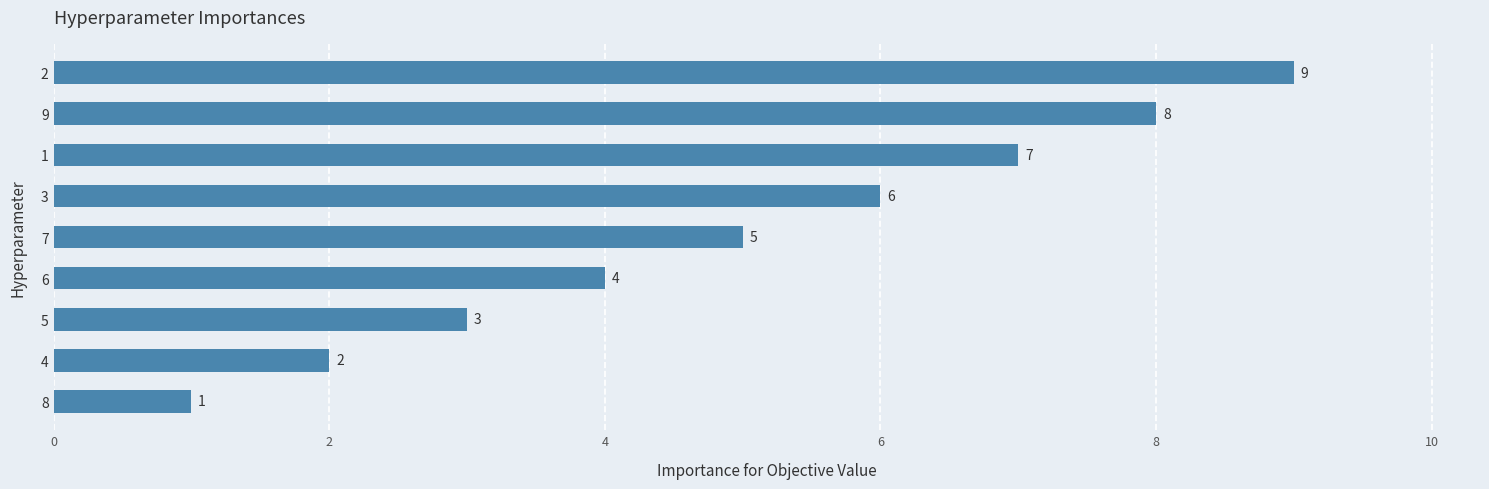

What is the sum of the values at 2 and 7?

14